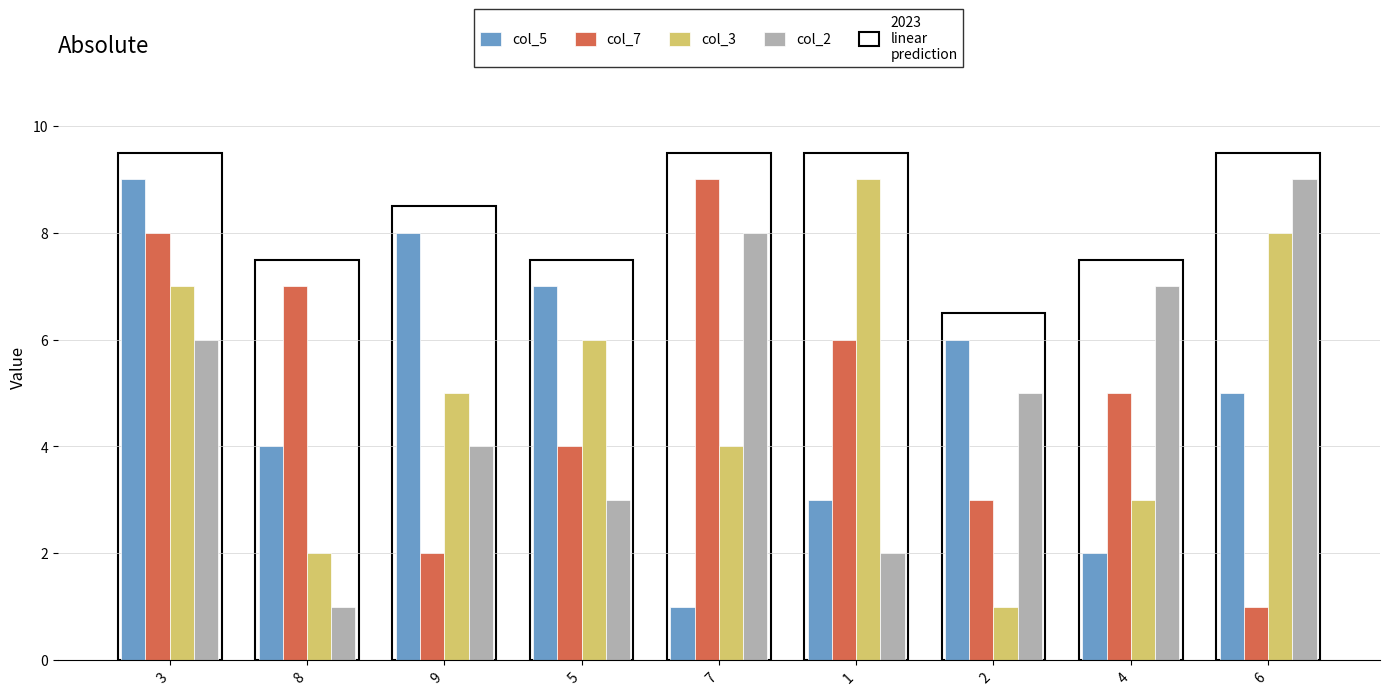

At which category is the sum across all series the highest?

3